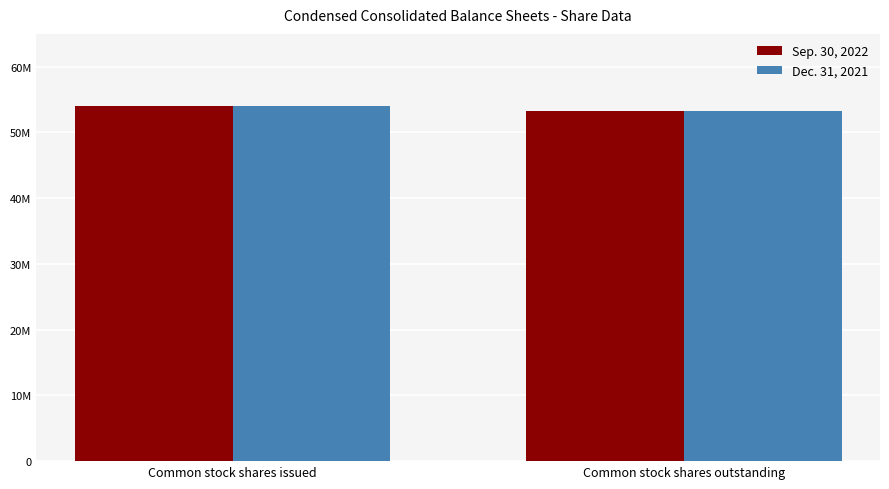

At which category is the sum across all series the highest?

Common stock shares issued